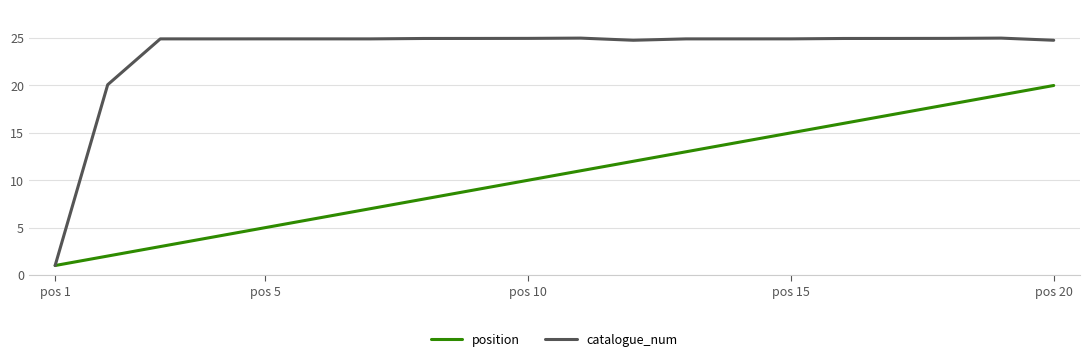

Which series has the largest range (max minus min)?

catalogue_num